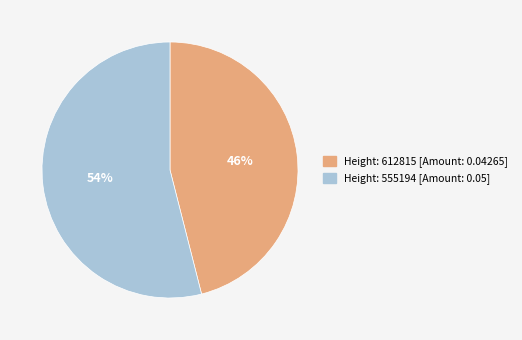

What is the majority slice?

Height: 555194 [Amount: 0.05]